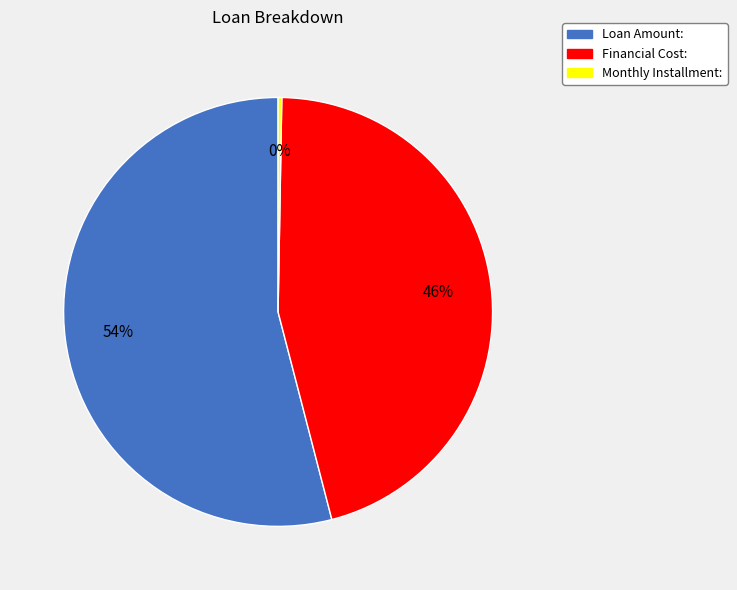

Which category accounts for the majority?

Loan Amount: